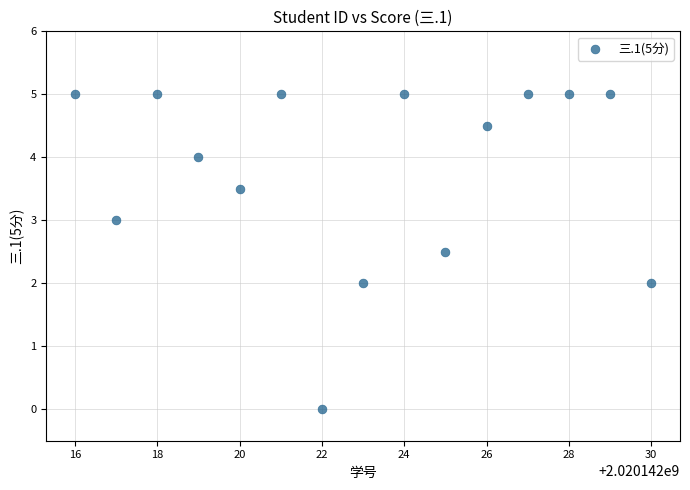

What is the range of X values (max minus min)?

14.0